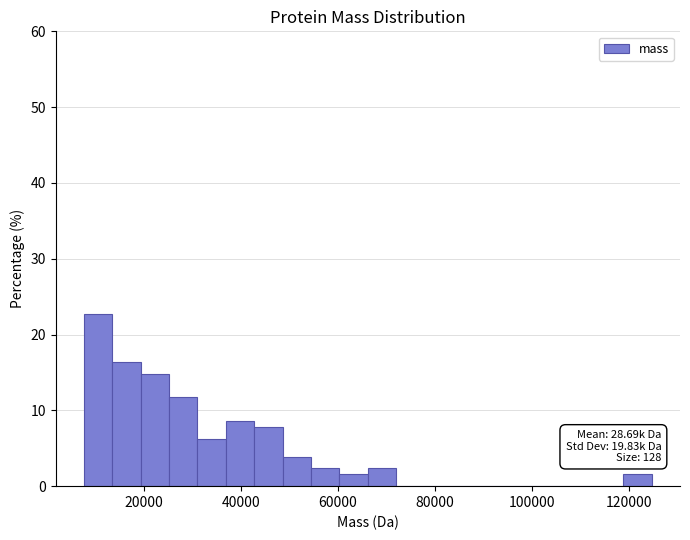

Read against the x-axis, roughly where is the centre of the tallest bar?

10000